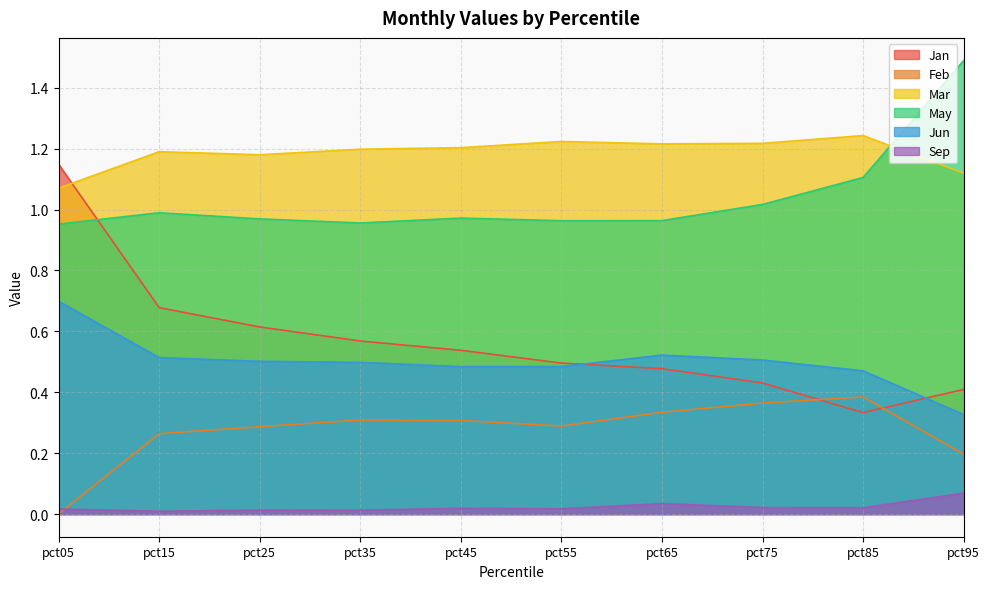

Which category has the lowest value across all series?

pct05